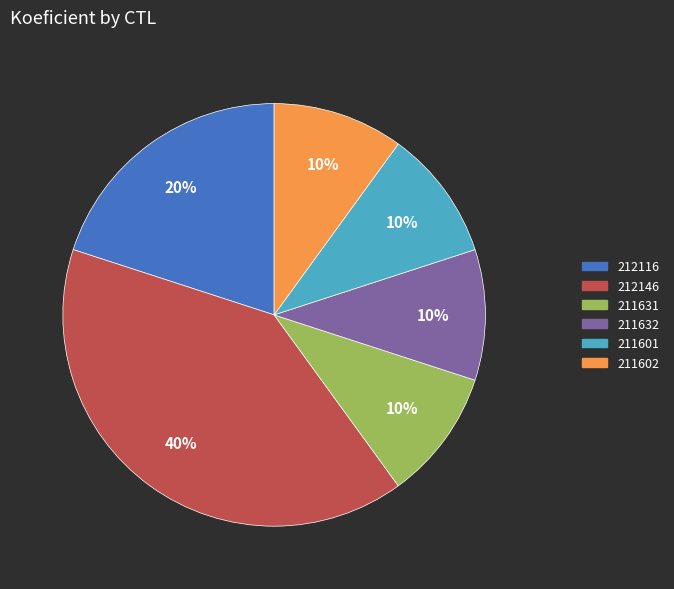

To the nearest percent, what percentage of the pie is 212146?

40%